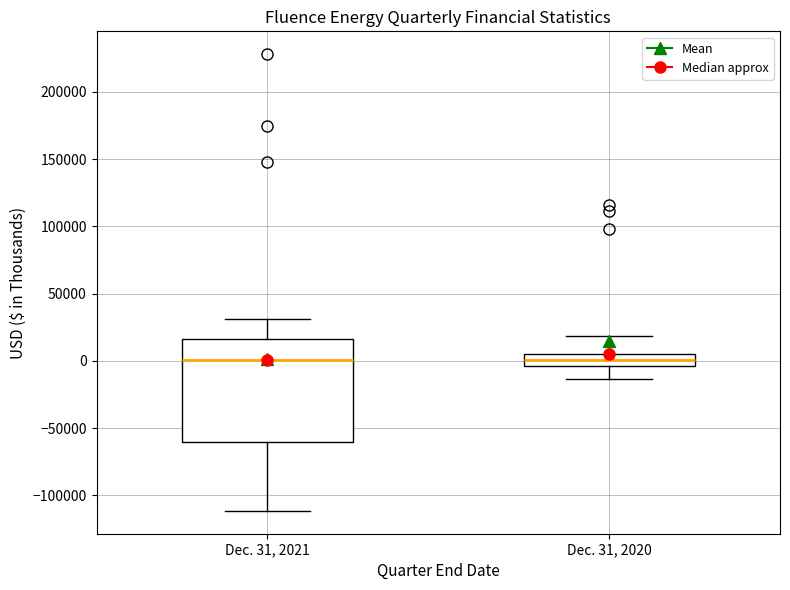

Reading left to right, read every box against the y-axis: the position of its median line, the range the box covers, and the ends of its whiskers. The values are not printed on the chart, so give them approximately, as read against the axis.

Dec. 31, 2021: median 0, box -60000 to 15000, whiskers -110000 to 30000
Dec. 31, 2020: median 0, box -5000 to 5000, whiskers -15000 to 20000